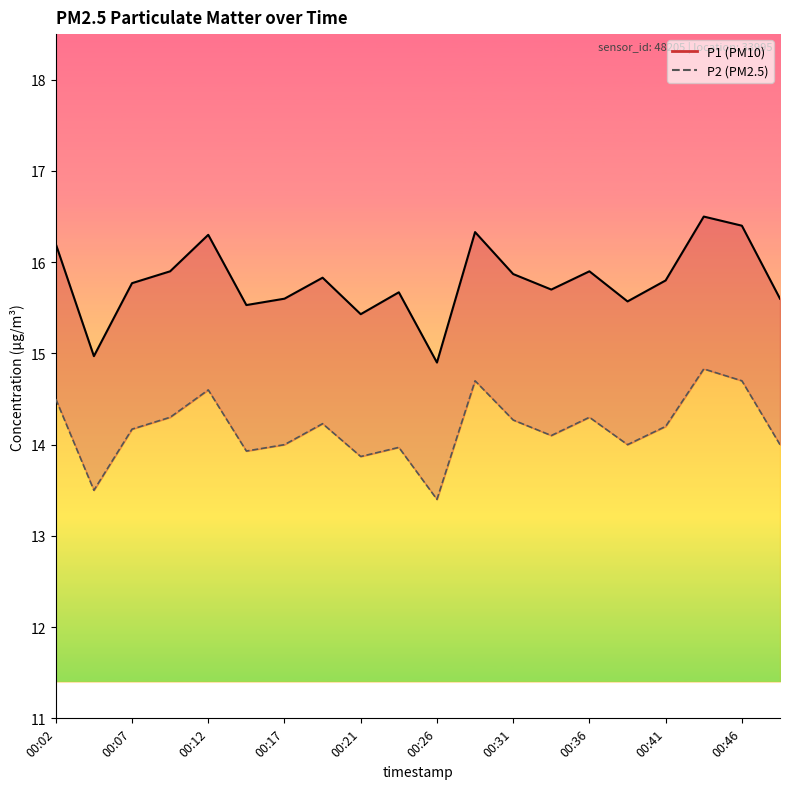

True or false: P2 has more than 2 points higher than both neighbors.

True